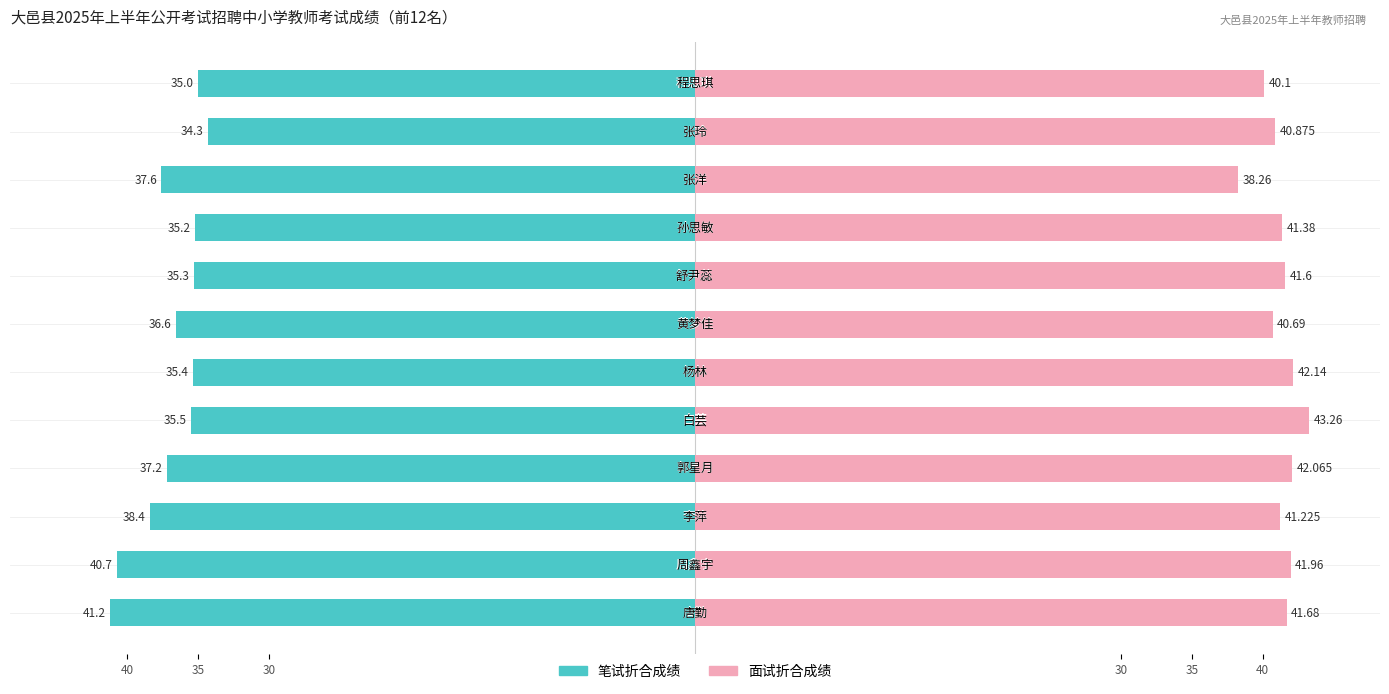

True or false: 面试折合成绩 has a value of 56.4 at 40.

False